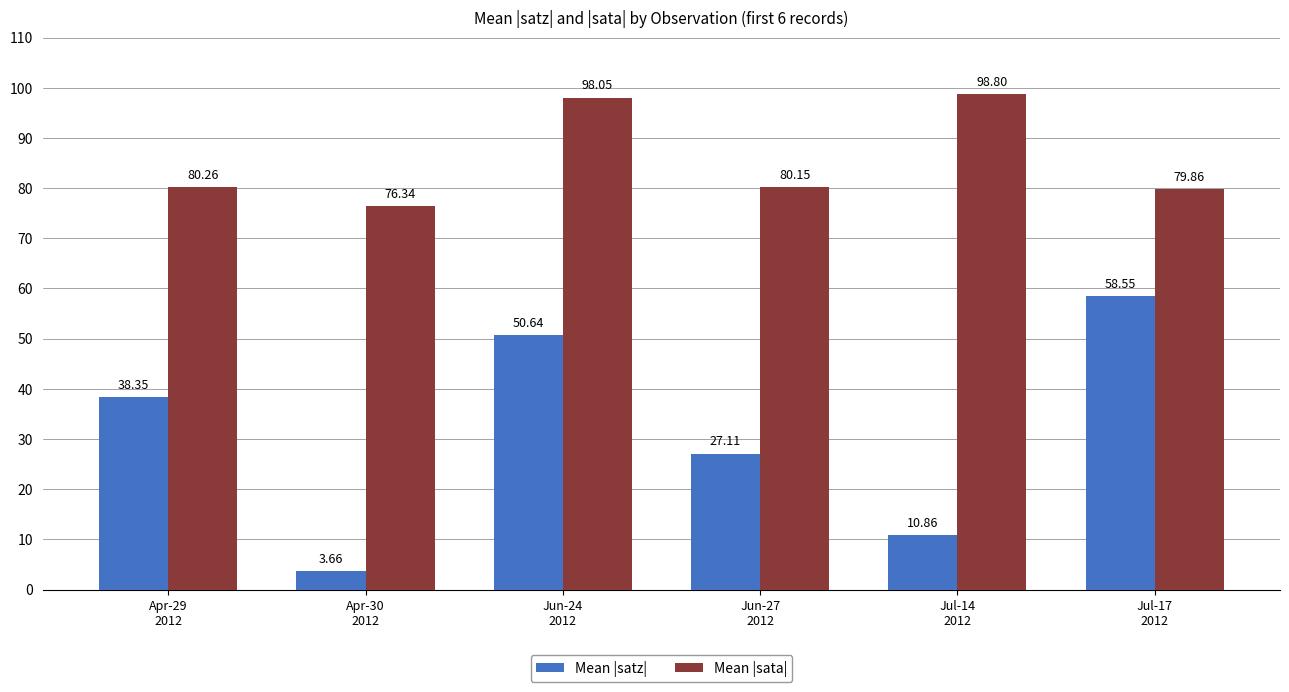

Does the chart contain stacked bars?

No